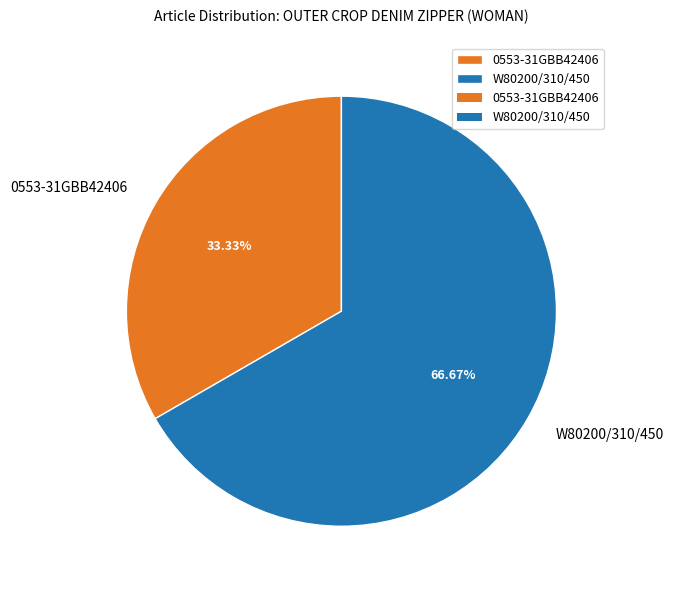

Approximately how many times larger is the value at 0553-31GBB42406 compared to W80200/310/450?

0.5